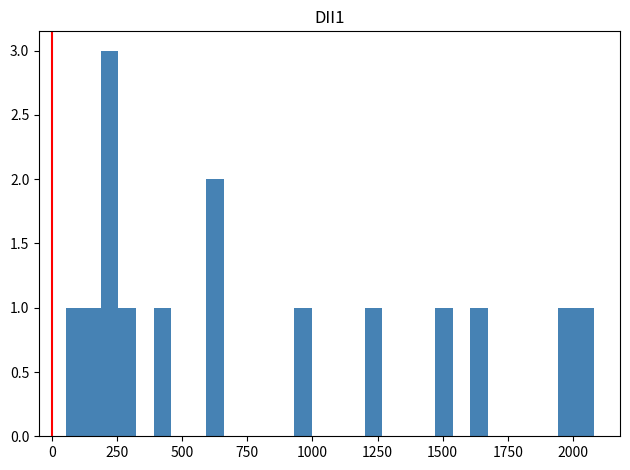

Read against the x-axis, roughly where is the centre of the tallest bar?

200